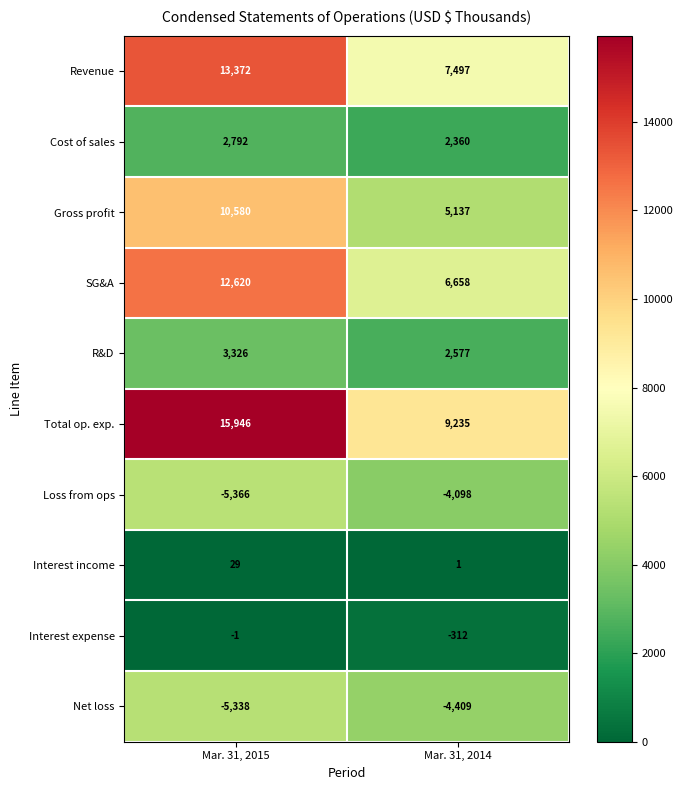

What is the total value across all series at Mar. 31, 2015?

47960